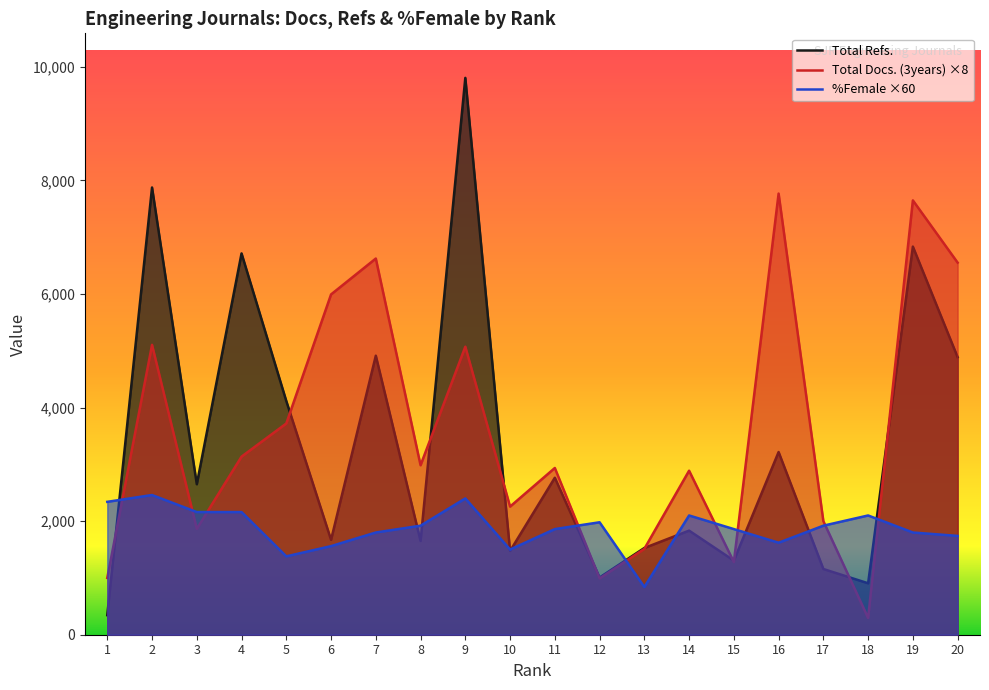

Where do Total Refs. and %Female ×60 first cross each other?

1 and 2